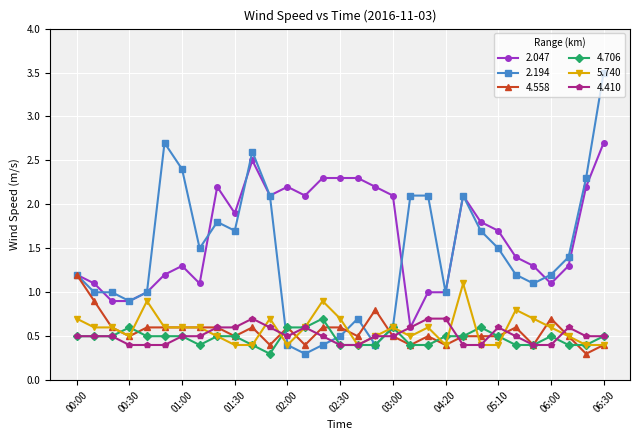

What is the minimum value shown in the chart?

0.3